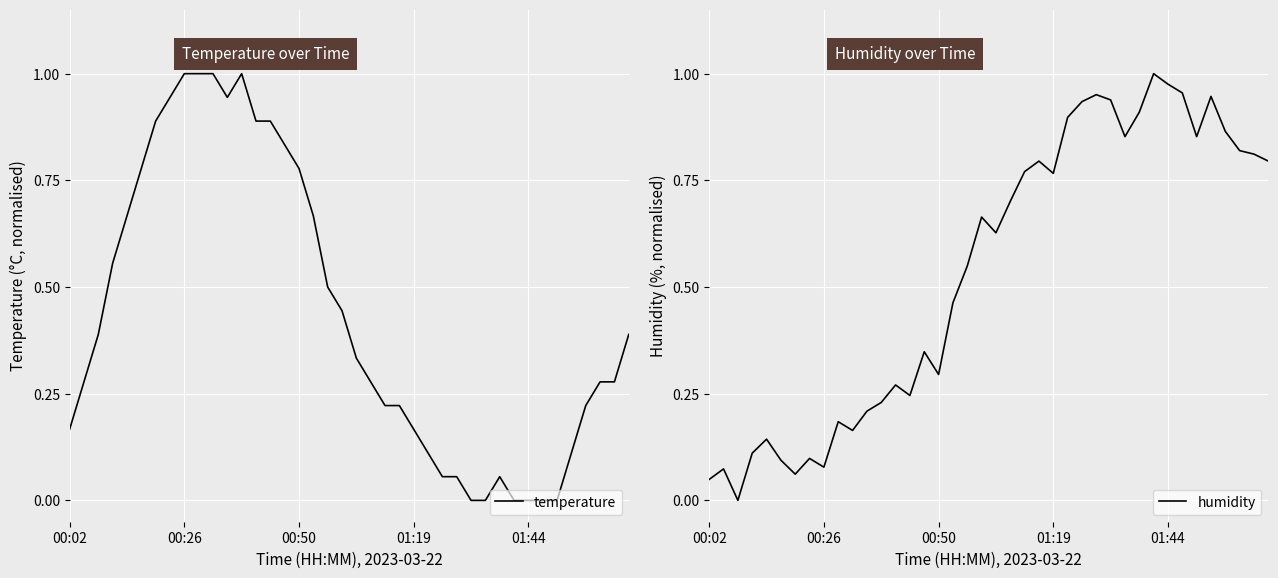

True or false: temperature and humidity intersect in this chart.

True